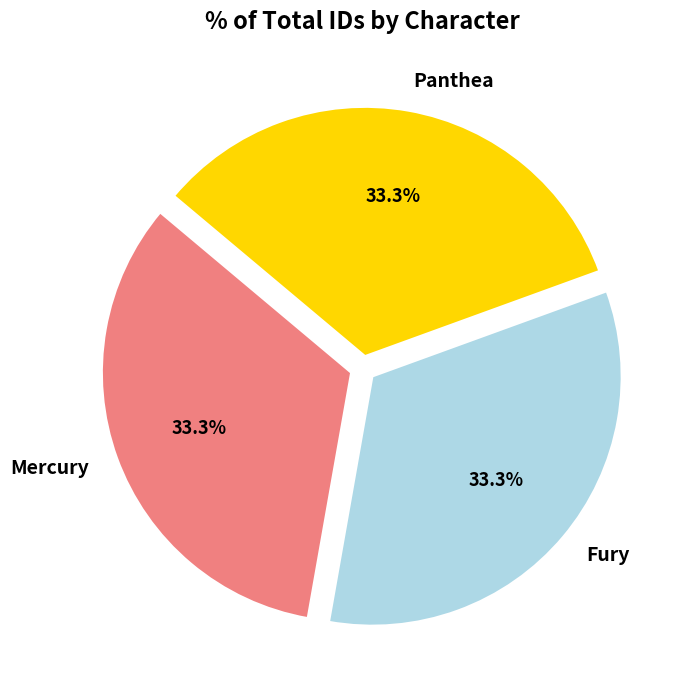

What percentage is NOT represented by Panthea?

66.7%